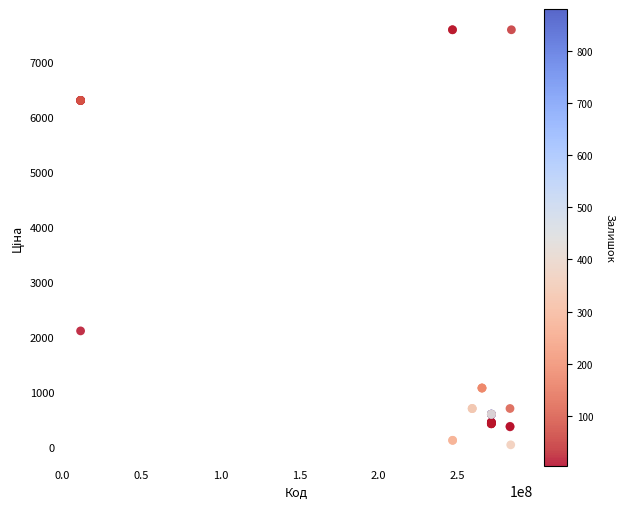

What Y value in the scatter plot is closest to 3814?

2108.4